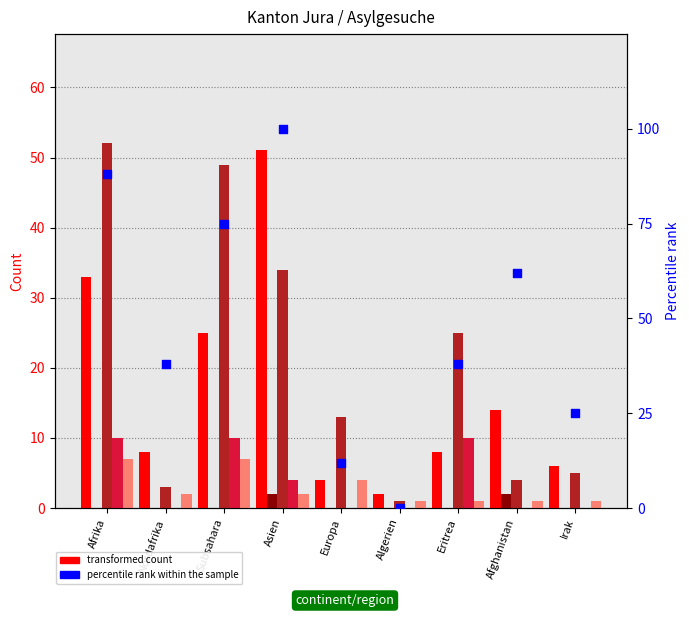

At which category is the sum across all series the highest?

Asien